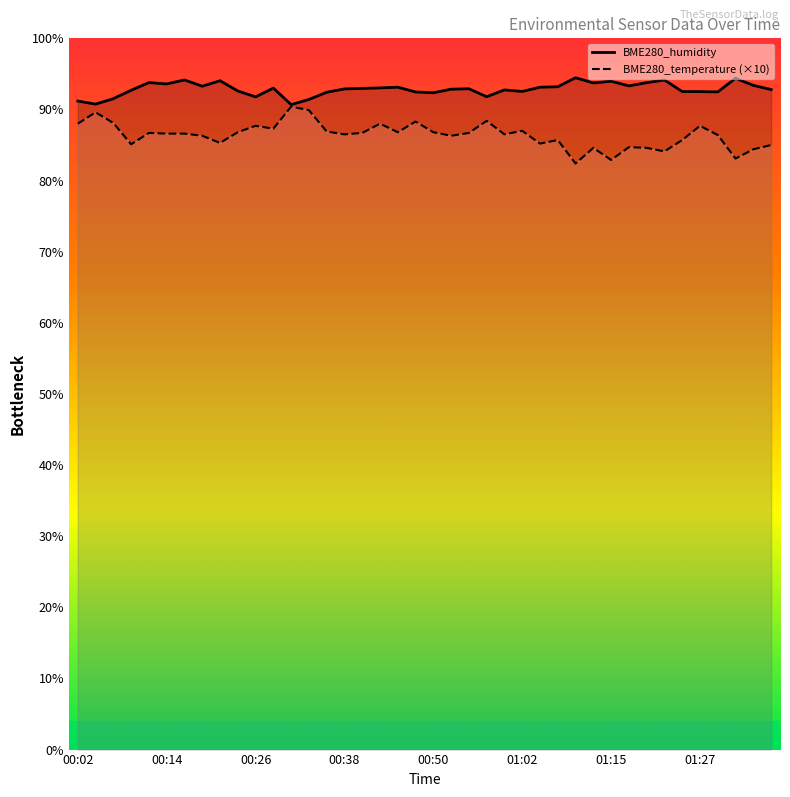

List the labels in order of BME280_humidity value, largest first.

01:10, 01:32, 00:16, 01:22, 00:21, 01:15, 00:11, 01:19, 01:12, 00:14, 01:34, 01:17, 00:19, 01:07, 00:45, 01:05, 00:43, 00:28, 00:41, 00:55, 00:38, 00:53, 01:36, 01:00, 00:09, 00:23, 01:02, 01:24, 01:27, 01:29, 00:48, 00:36, 00:50, 00:57, 00:26, 00:06, 00:33, 00:02, 00:04, 00:31